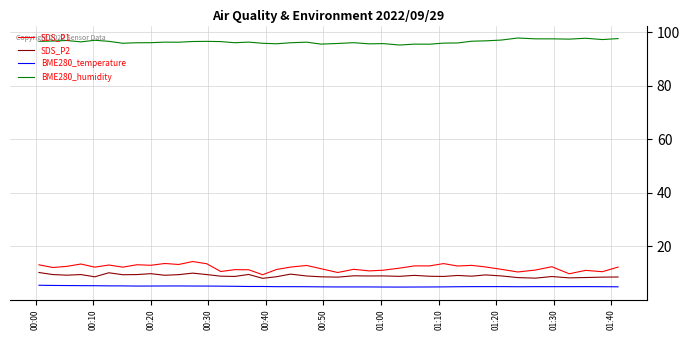

True or false: BME280_temperature and BME280_humidity cross at least once.

False